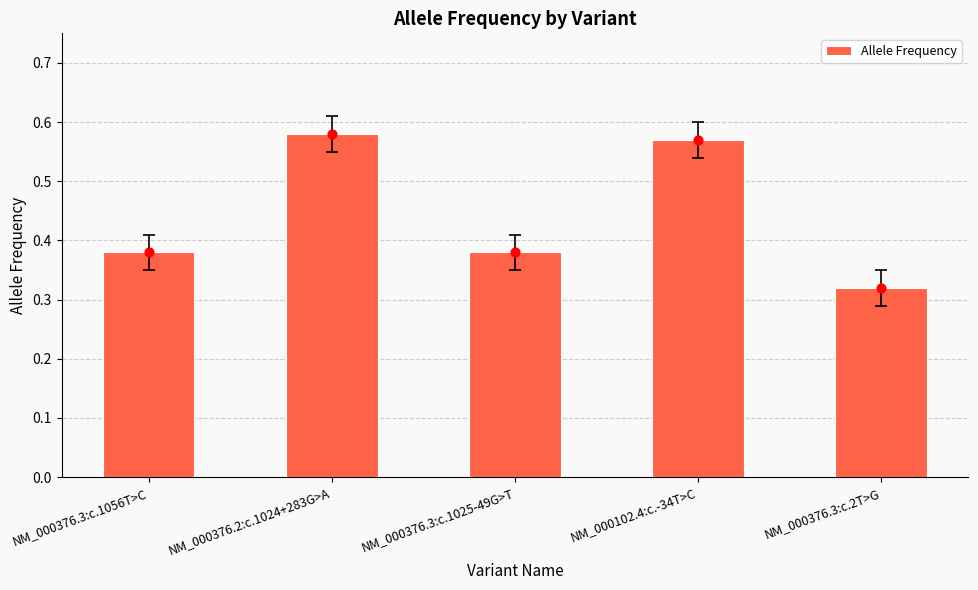

Which has a higher value, NM_000376.2:c.1024+283G>A or NM_000376.3:c.1025-49G>T?

NM_000376.2:c.1024+283G>A